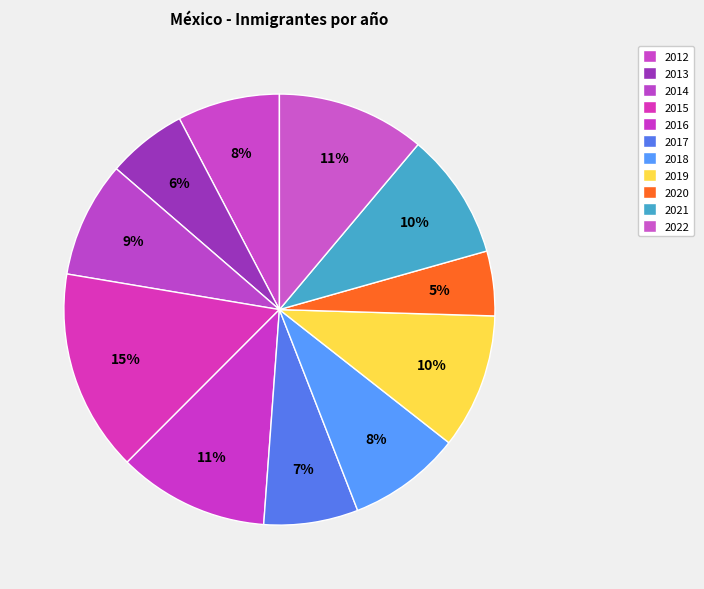

How many segments does this pie chart have?

11